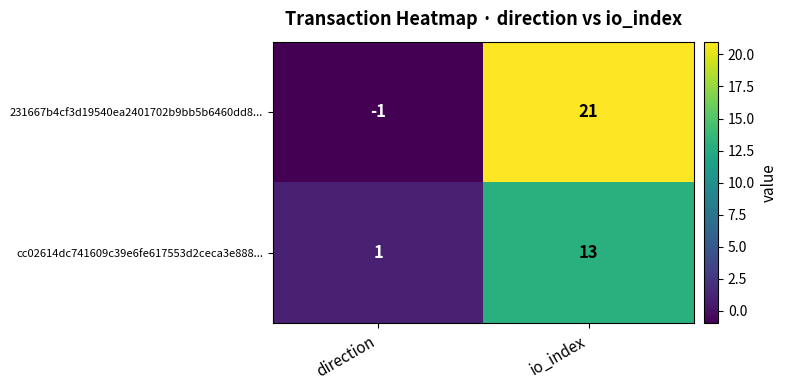

Count the number of data series in this chart.

2